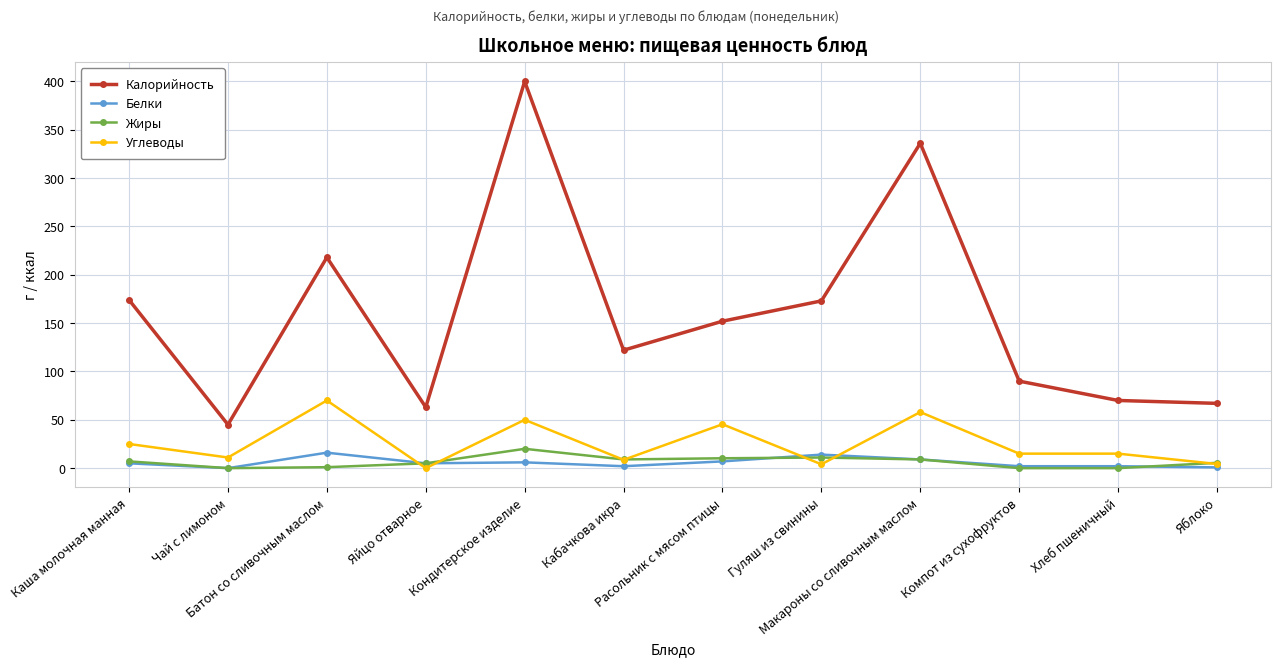

In Калорийность, how many points are higher than both neighbors (excluding endpoints)?

3